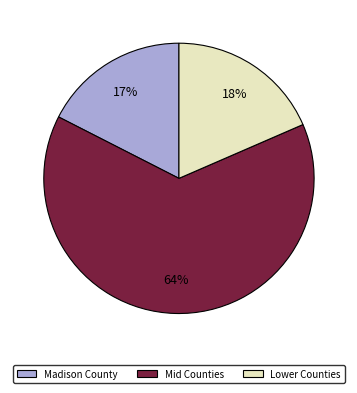

What percentage is the Madison County slice, to the nearest percent?

17%